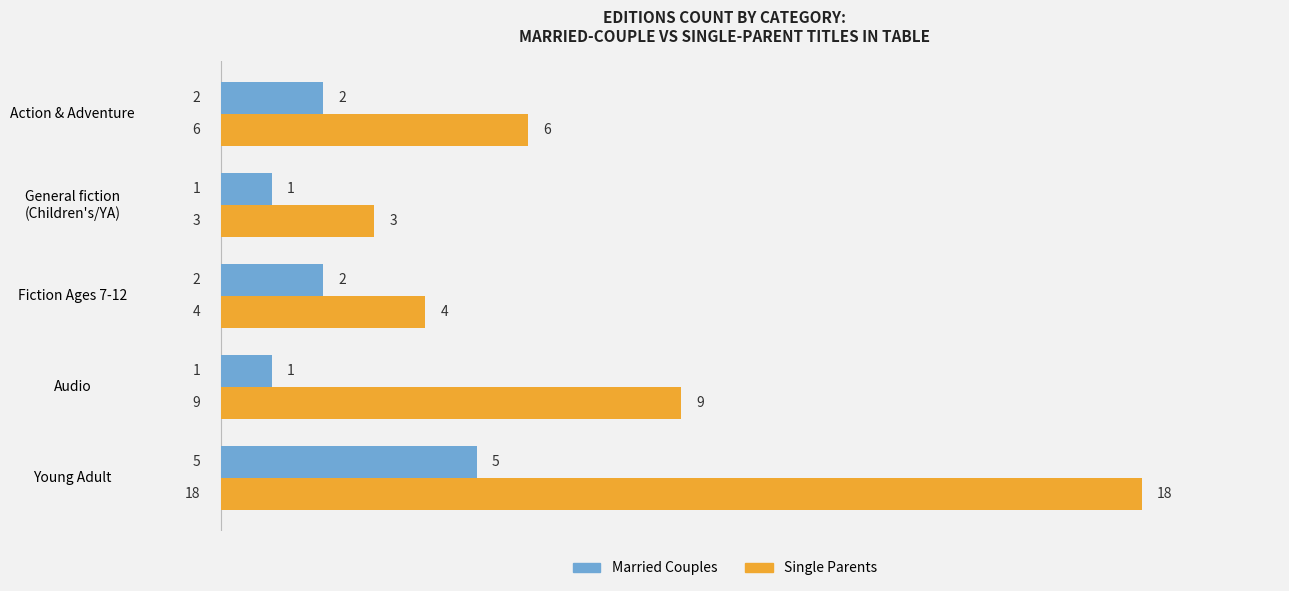

Which series has the largest range (max minus min)?

Single Parents